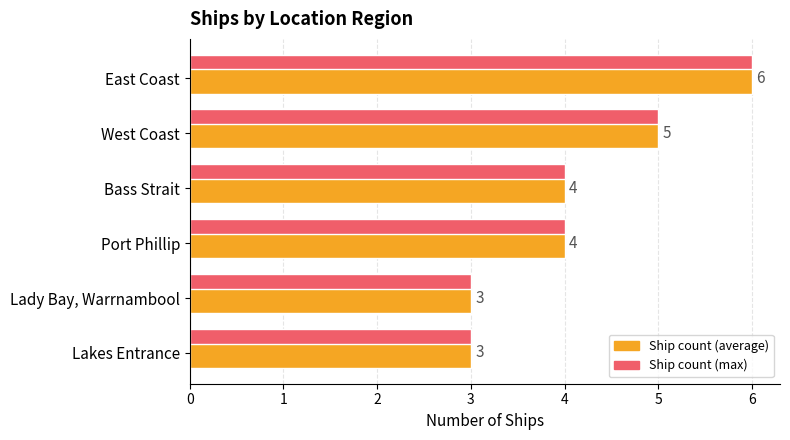

At which category is the sum across all series the highest?

East Coast